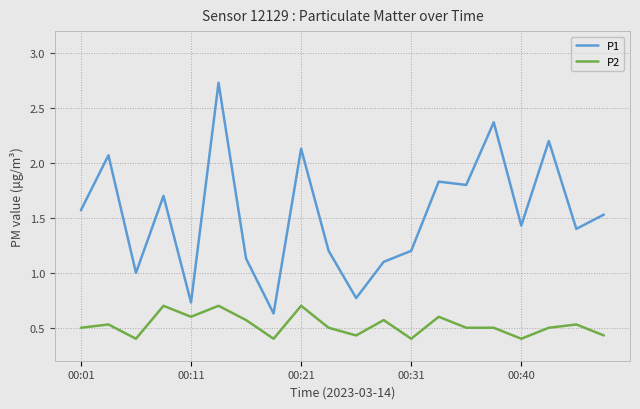

True or false: P1 and P2 intersect in this chart.

False